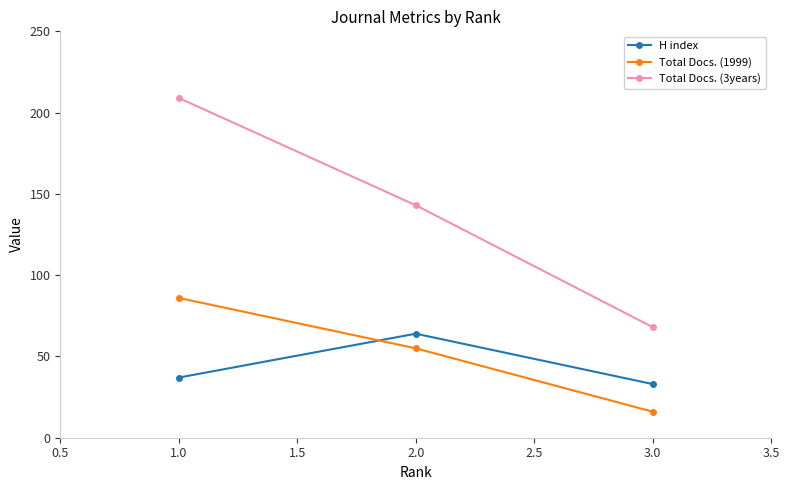

How many data points in H index are less than 37?

1